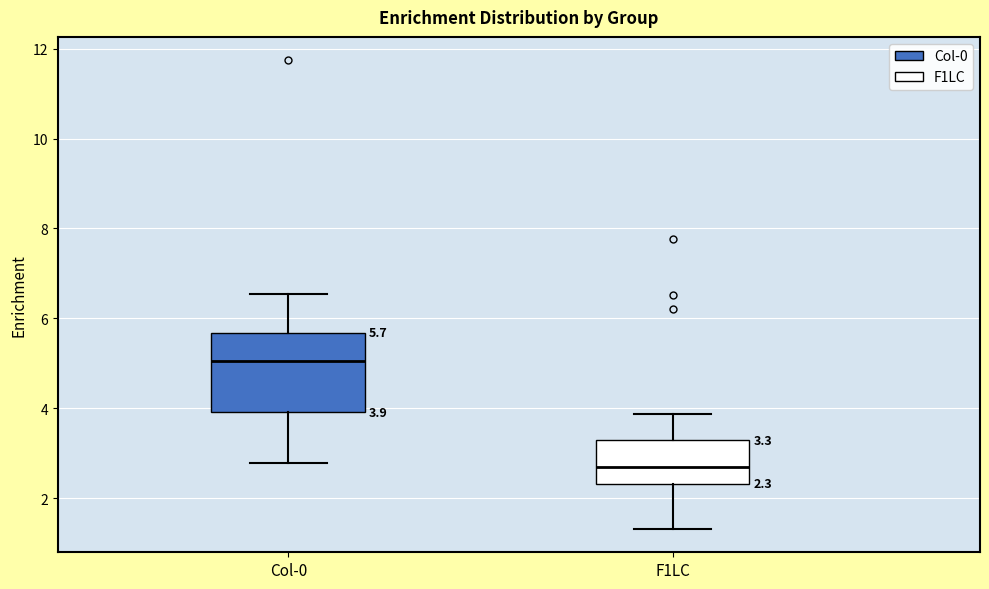

Which box has the lowest median line?

F1LC